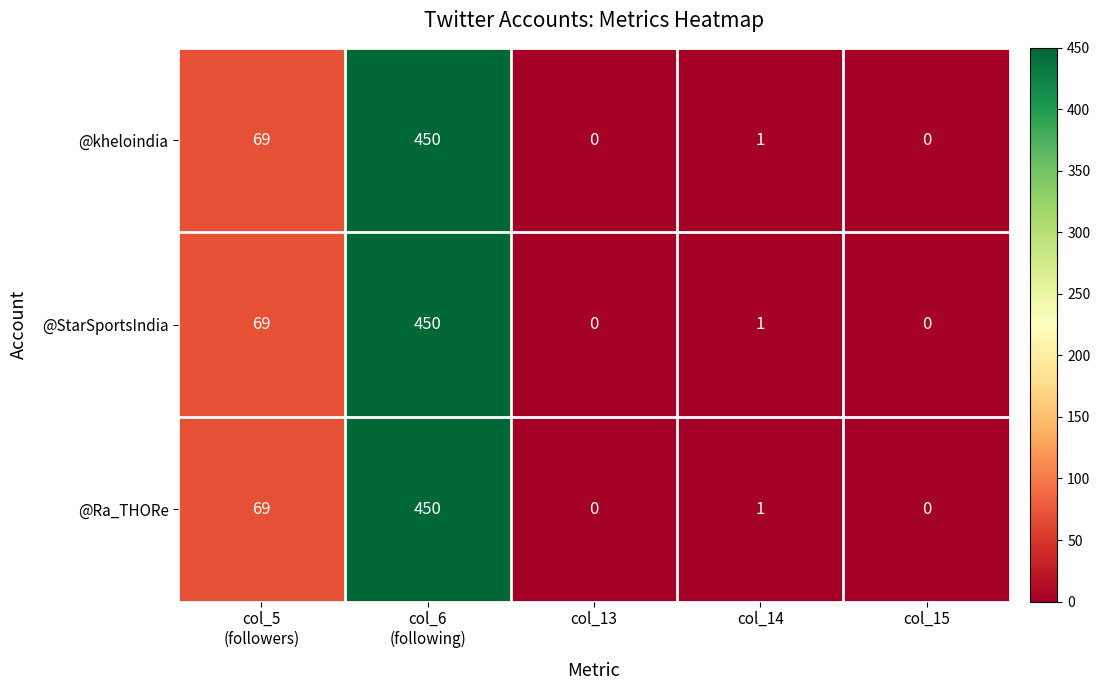

Reading right to left, extract all data points from this chart.

@kheloindia: 0	1	0	450	69
@StarSportsIndia: 0	1	0	450	69
@Ra_THORe: 0	1	0	450	69